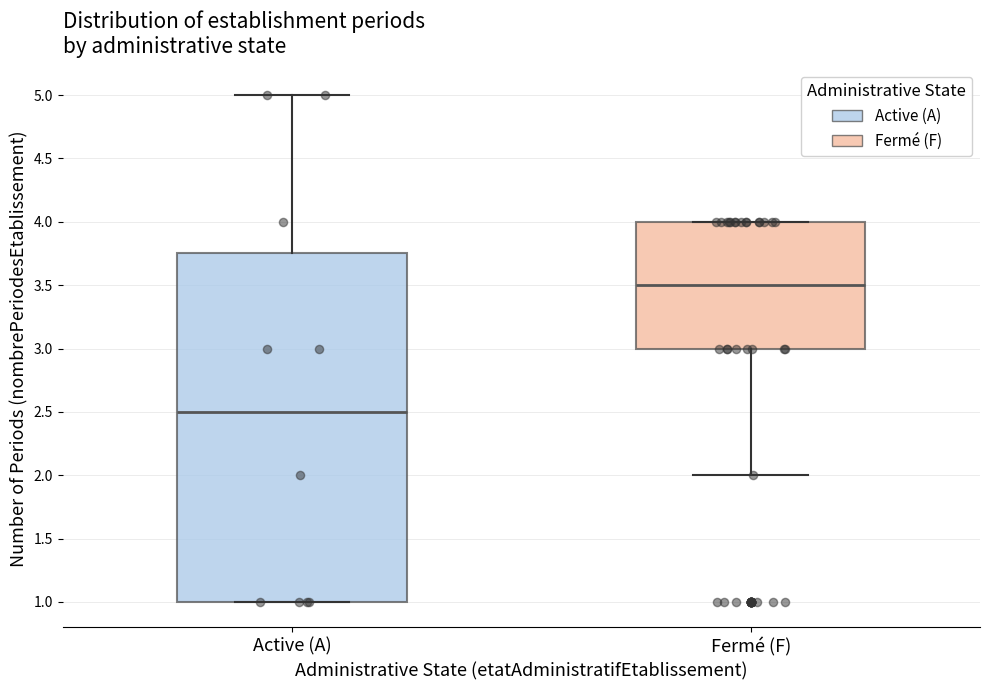

Which box is the tallest, from its lower edge to its upper edge?

Active (A)